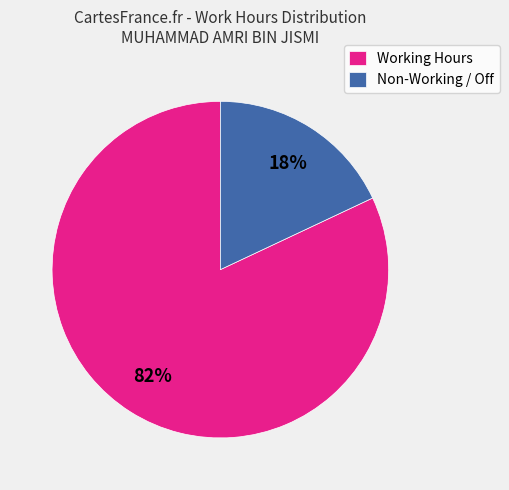

Which slice is the smallest?

Non-Working / Off